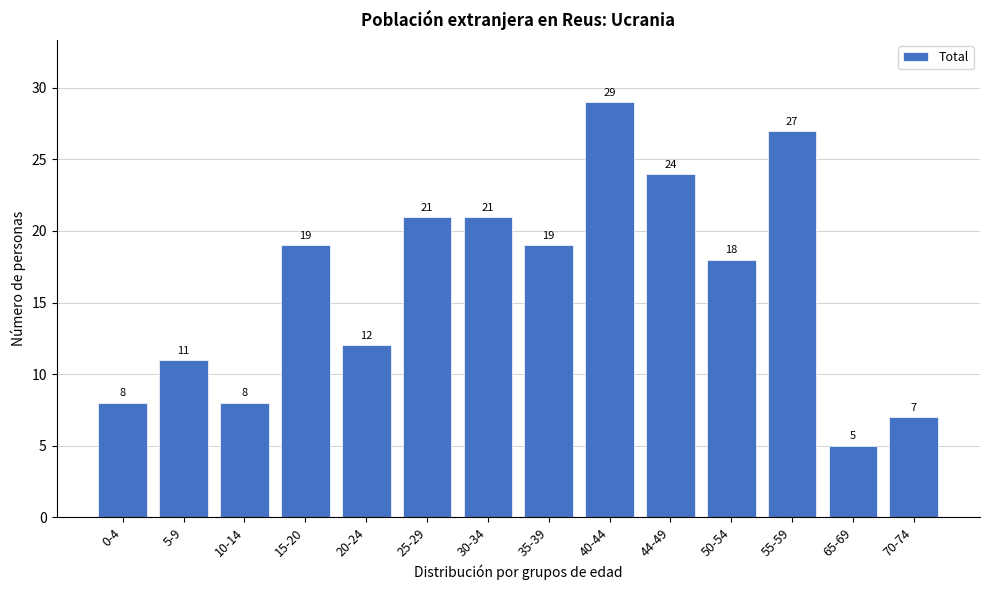

Reading left to right, what are all the values shown in this chart?

8	11	8	19	12	21	21	19	29	24	18	27	5	7